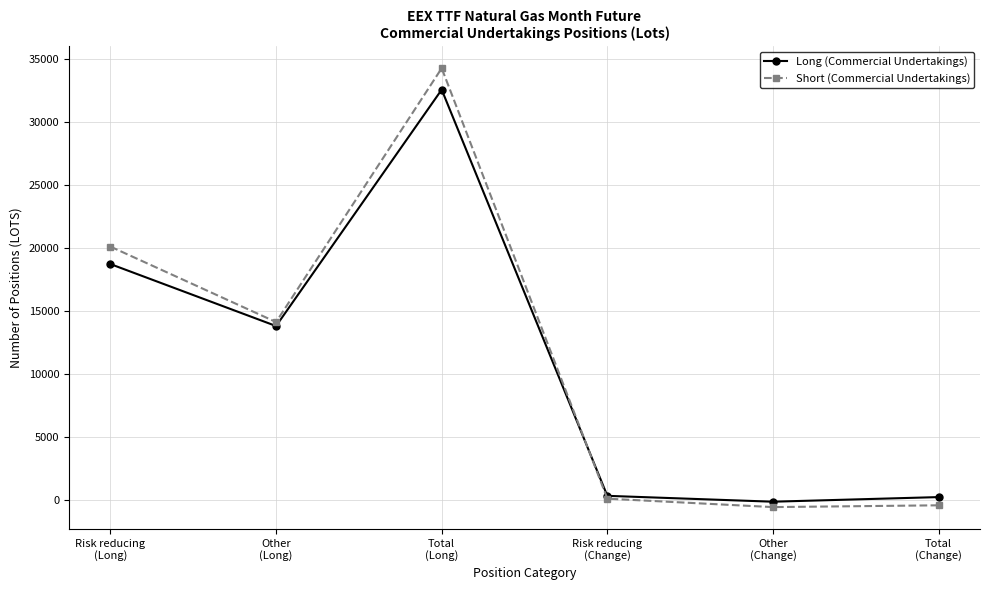

How many interior local peaks does the Long (Commercial Undertakings) series have?

1